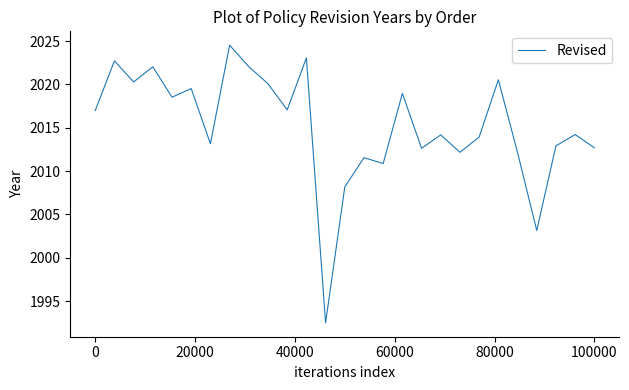

What is the maximum value shown in the chart?

2024.5